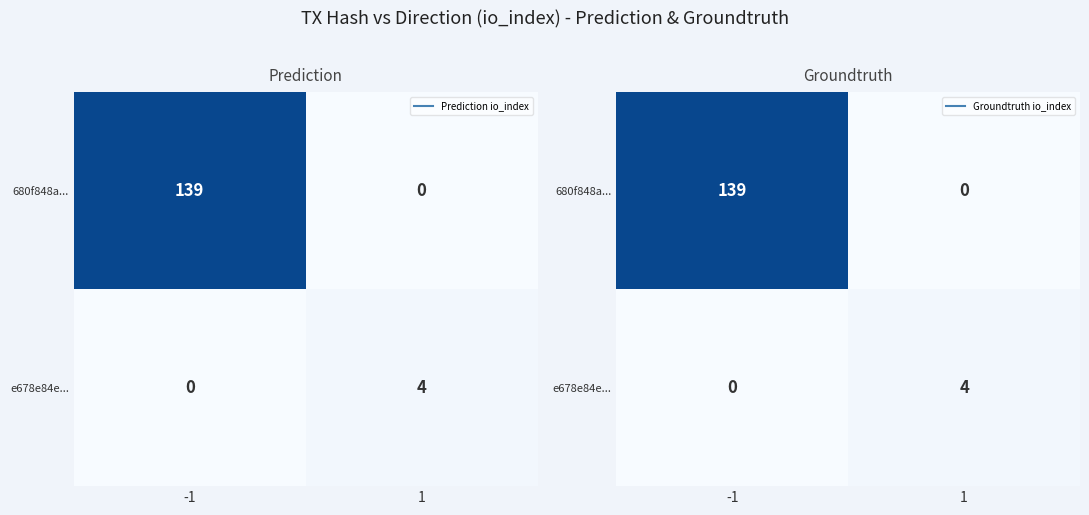

How many series are shown in this chart?

2